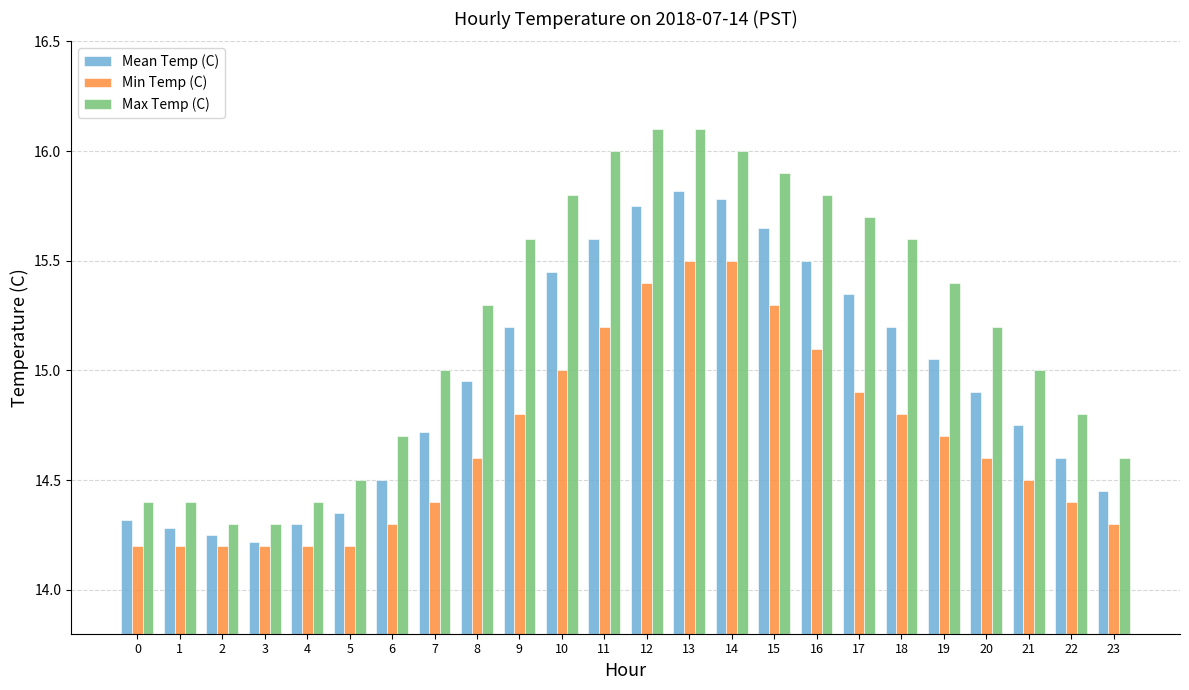

How many bars are there in total?

72